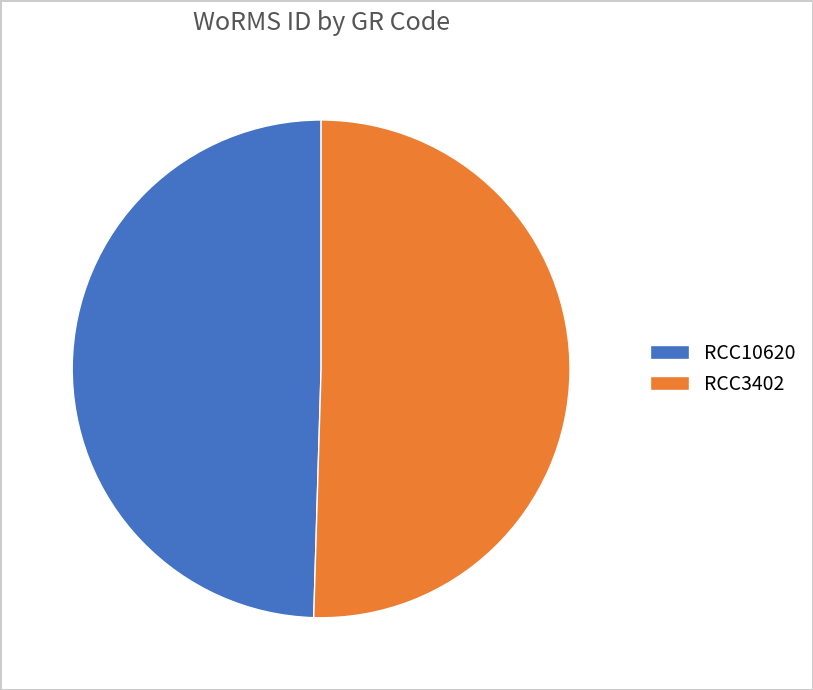

Approximately how many times larger is the value at RCC3402 compared to RCC10620?

1.0